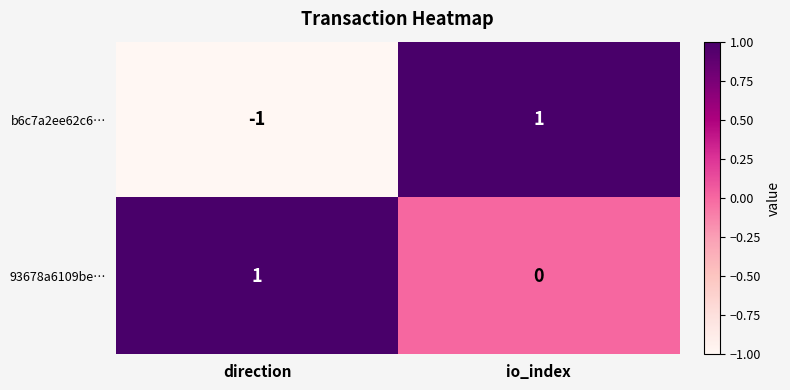

List the series in order of their overall mean, highest first.

93678a6109be…, b6c7a2ee62c6…